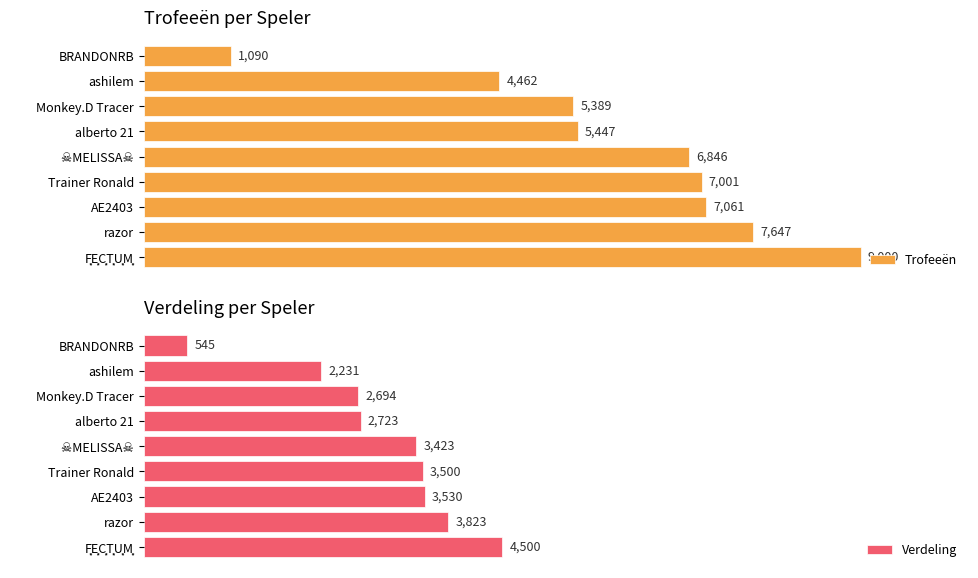

The value of Verdeling at razor is 5893. True or false?

False